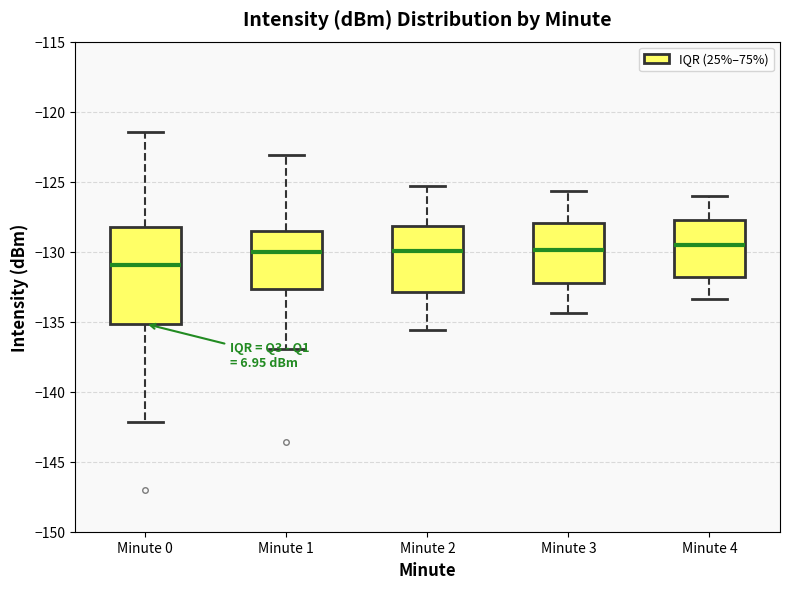

Reading left to right, read every box against the y-axis: the position of its median line, the range the box covers, and the ends of its whiskers. The values are not printed on the chart, so give them approximately, as read against the axis.

Minute 0: median -131.0, box -135.0 to -128.0, whiskers -142.0 to -121.5
Minute 1: median -130.0, box -132.5 to -128.5, whiskers -137.0 to -123.0
Minute 2: median -130.0, box -133.0 to -128.0, whiskers -135.5 to -125.5
Minute 3: median -130.0, box -132.0 to -128.0, whiskers -134.5 to -125.5
Minute 4: median -129.5, box -132.0 to -127.5, whiskers -133.5 to -126.0